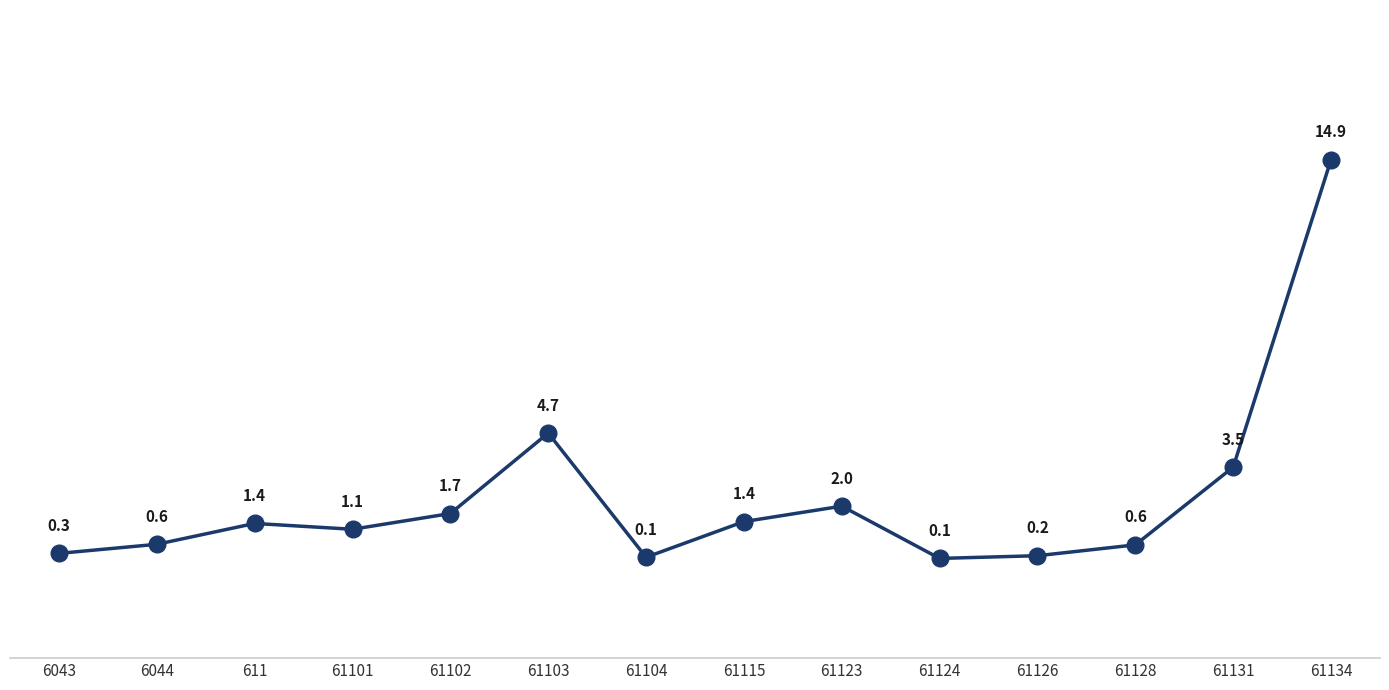

What is the minimum value shown in the chart?

0.1